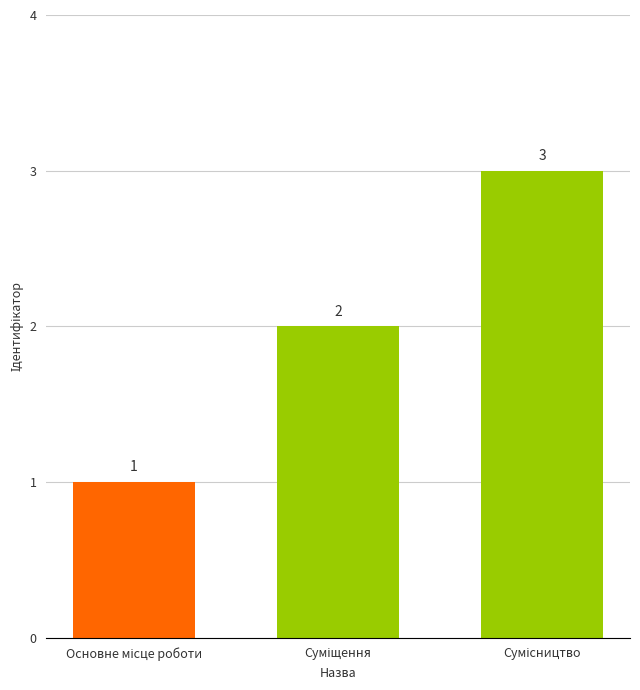

What is the maximum value shown in the chart?

3